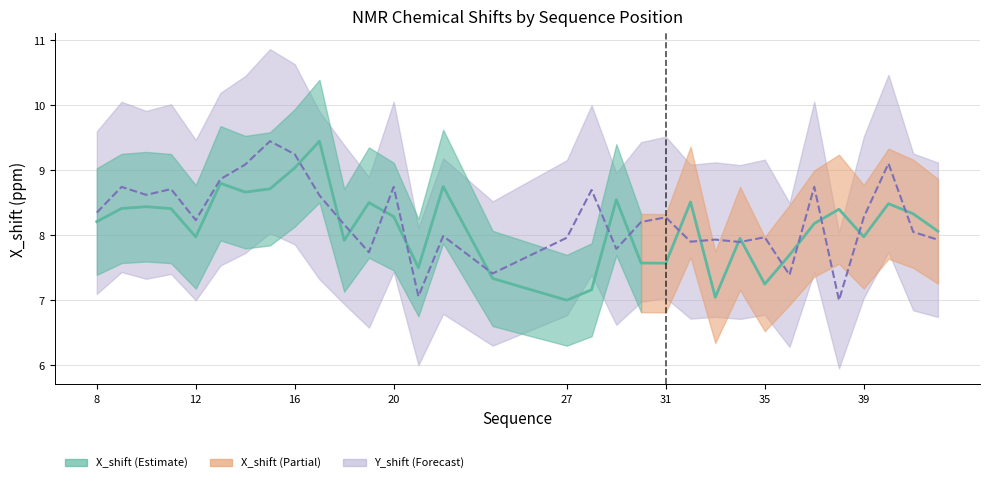

Between 10 and 35, which series saw the biggest shift?

X_shift